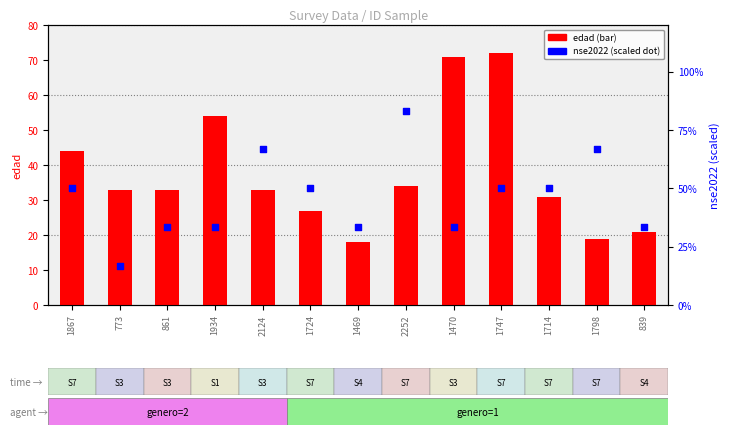

Which series has the largest total across all categories?

nse2022